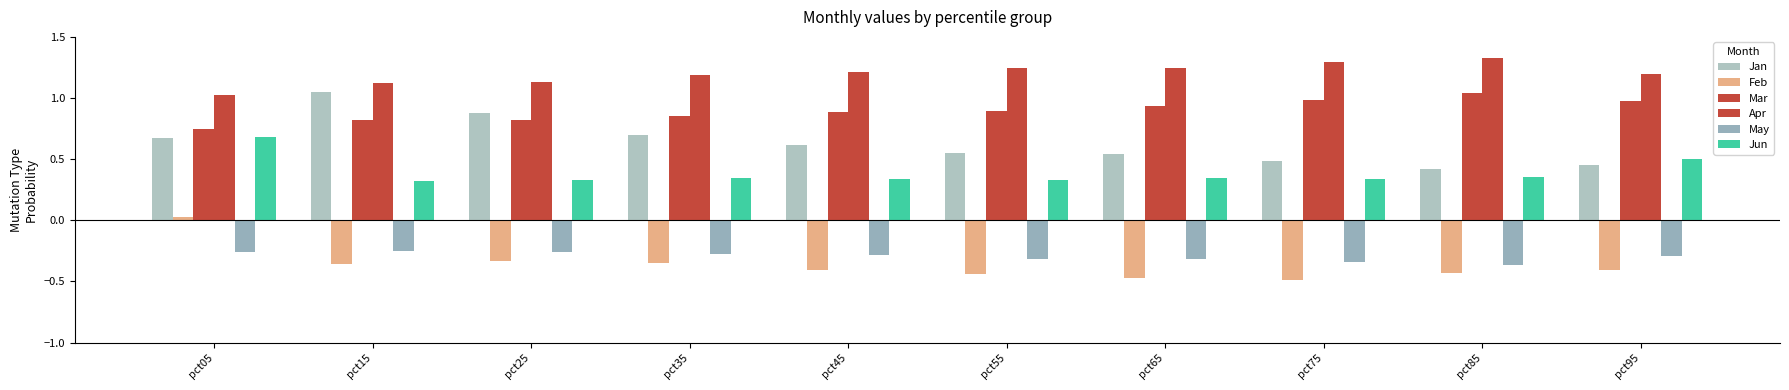

At which category is the sum across all series the highest?

pct05